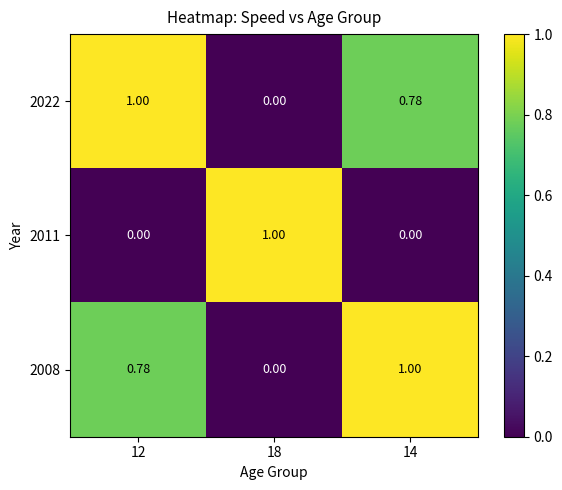

Is the value of 2022 at 14 greater than the value of 2008 at 18?

Yes